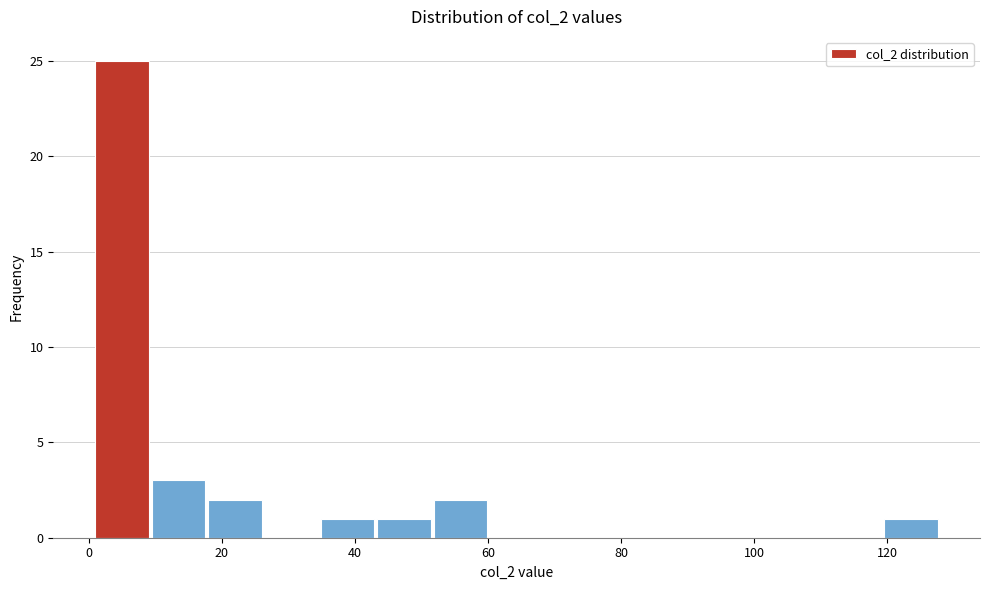

Reading left to right, transcribe this chart: for each bar, give the range it covers on the x-axis and its height. Neither the bar edges nor the heights are printed on the chart, so give them approximately, as read against the axes.

2 to 10: 25
10 to 18: 3
18 to 26: 2
26 to 34: 0
34 to 44: 1
44 to 52: 1
52 to 60: 2
60 to 68: 0
68 to 78: 0
78 to 86: 0
86 to 94: 0
94 to 102: 0
102 to 112: 0
112 to 120: 0
120 to 128: 1